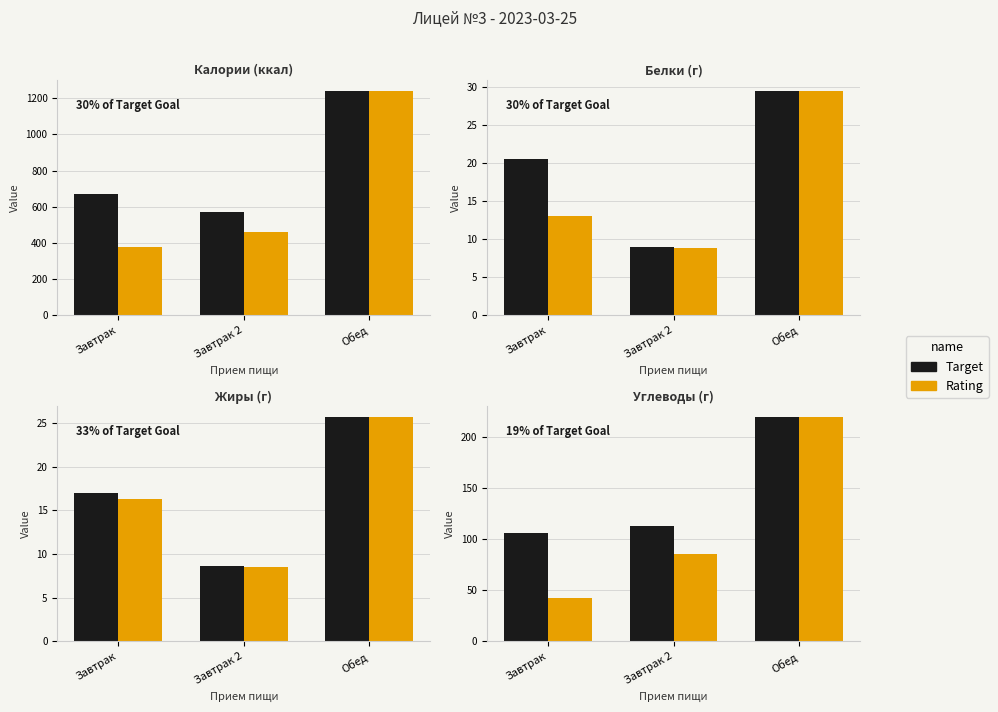

What is the value of the Target bar at the 2nd from the left?

113.5